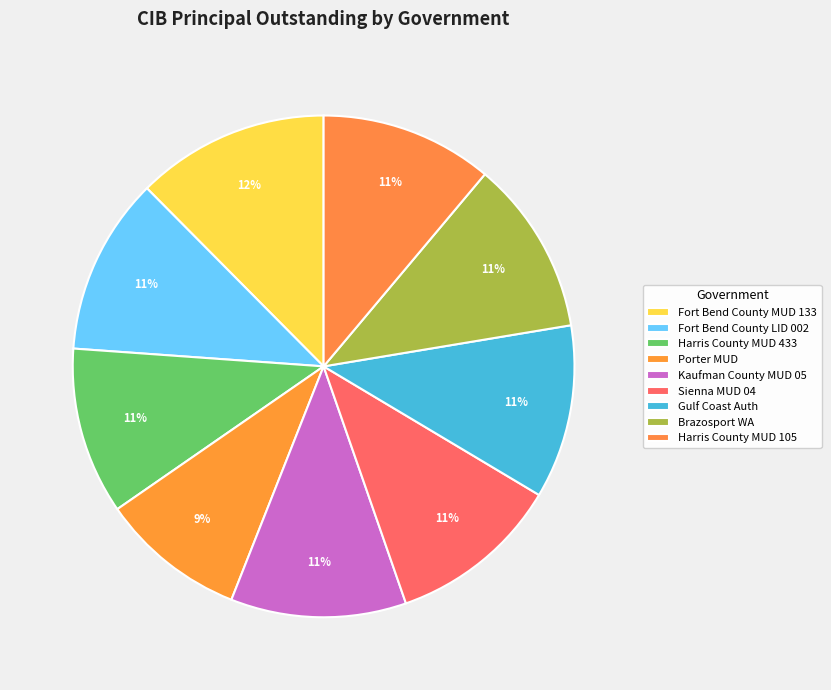

Is it true that Fort Bend County MUD 133 is 12% of the pie?

True